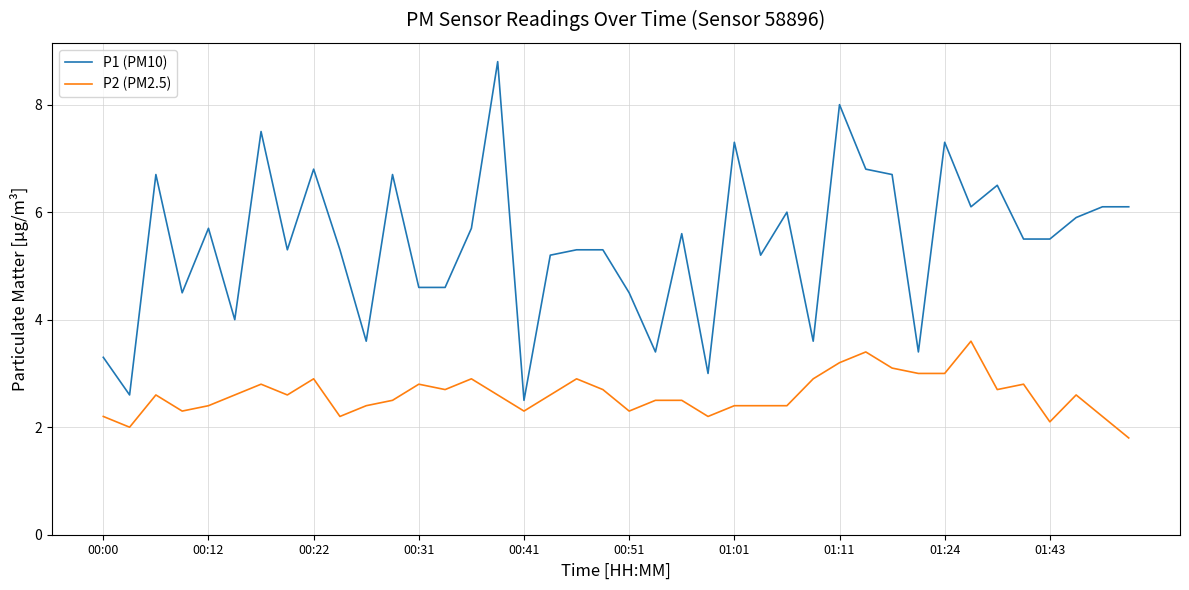

What is the maximum value shown in the chart?

8.8